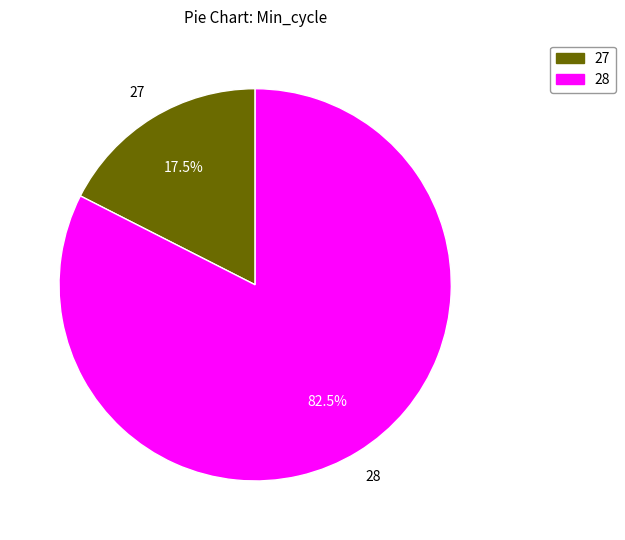

Rank the categories by value from highest to lowest.

28, 27